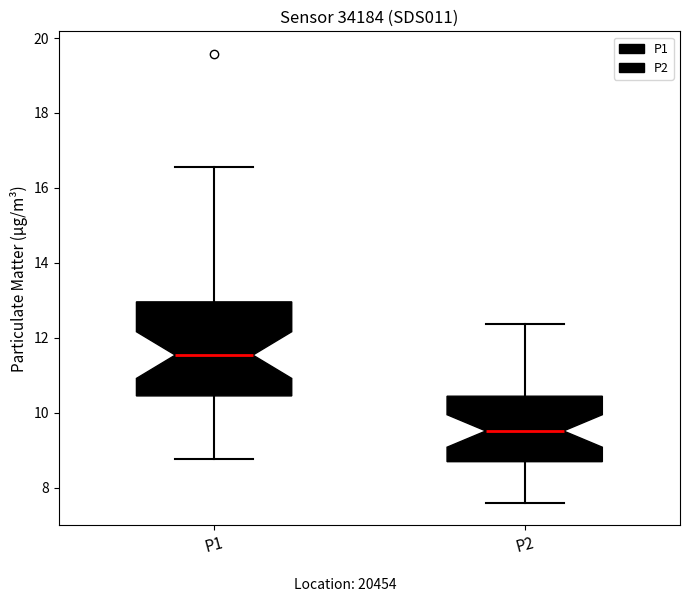

Where does the lower whisker of the box for P2 end on the y-axis? The values are not printed on the chart, so give them approximately, as read against the axis.

7.6